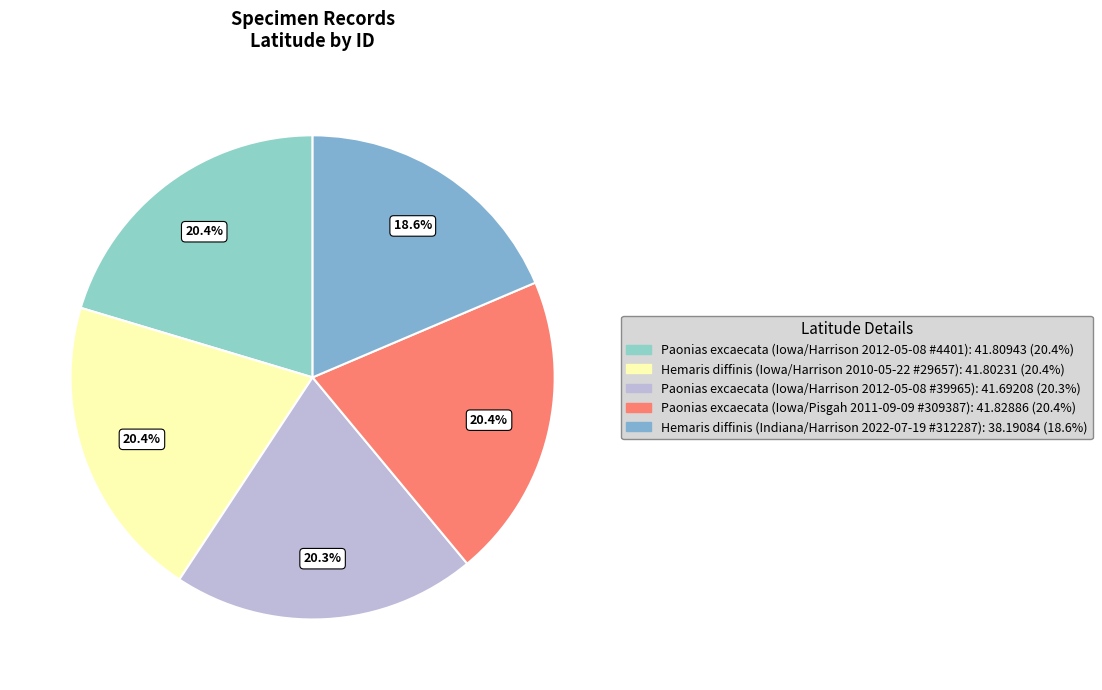

To the nearest percent, what portion does Paonias excaecata (Iowa/Harrison 2012-05-08 #4401) represent?

20%